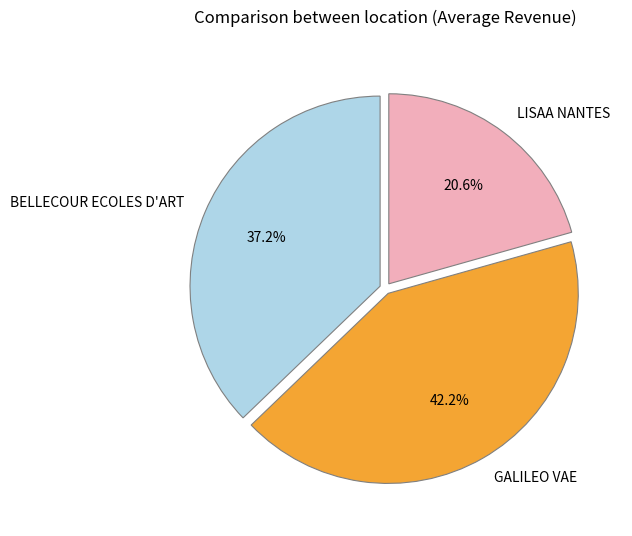

To the nearest percent, what percentage of the pie is BELLECOUR ECOLES D'ART?

37%